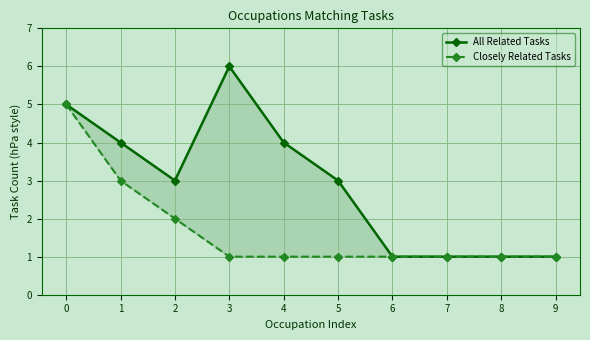

What is the total value across all series at 4?

5